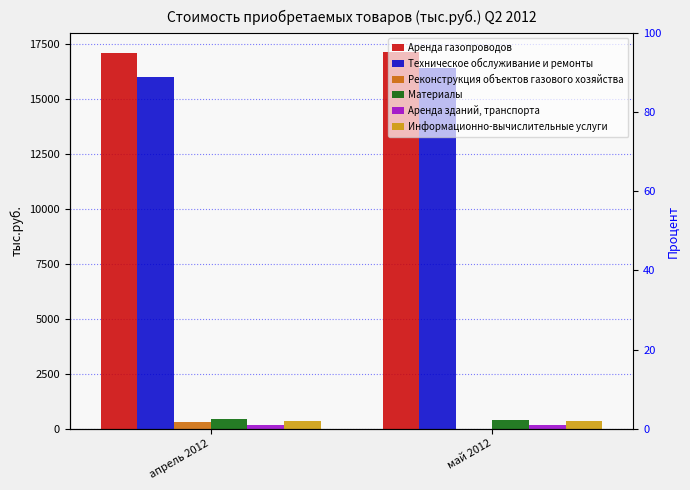

Count the number of categories in the chart.

2